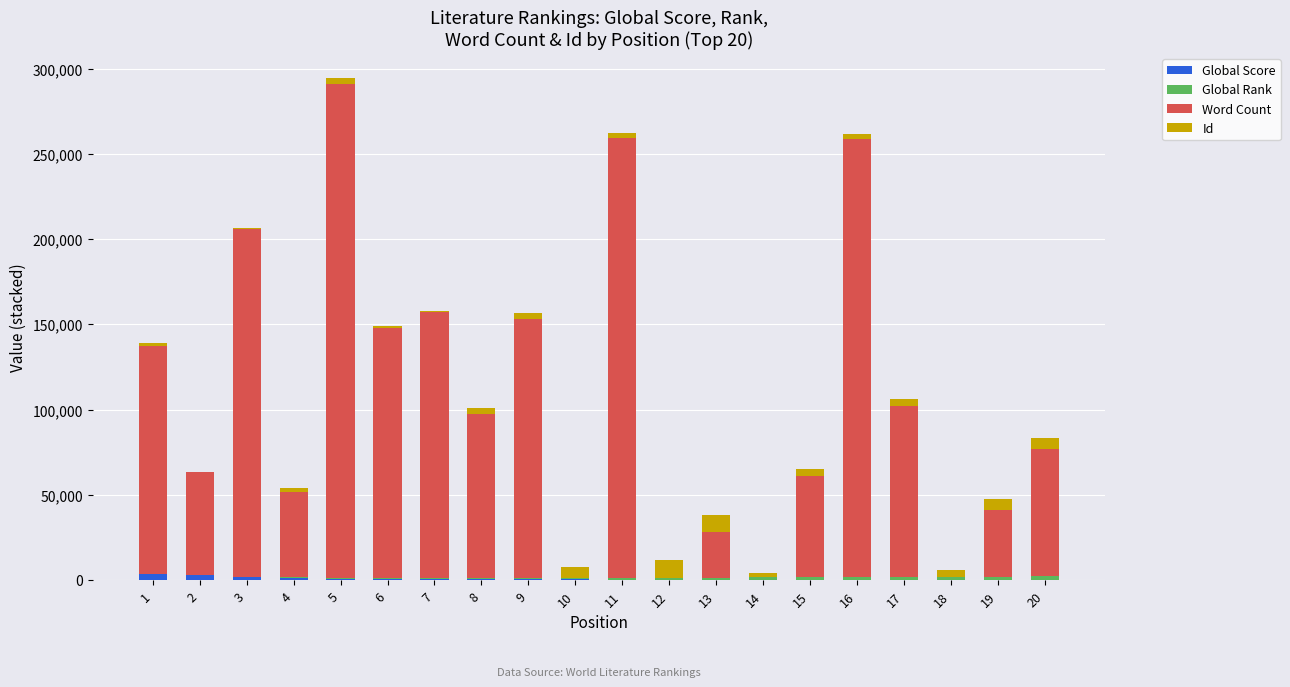

At which category is the sum across all series the highest?

5